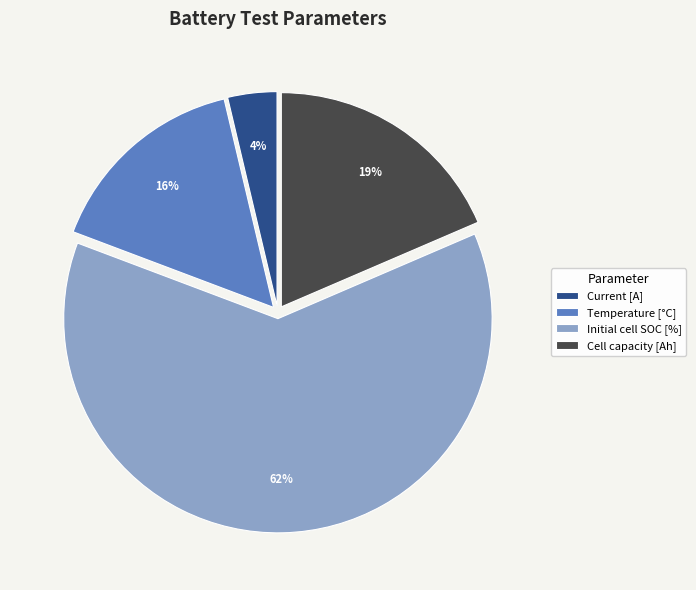

What is the smallest slice in the pie chart?

Current [A]